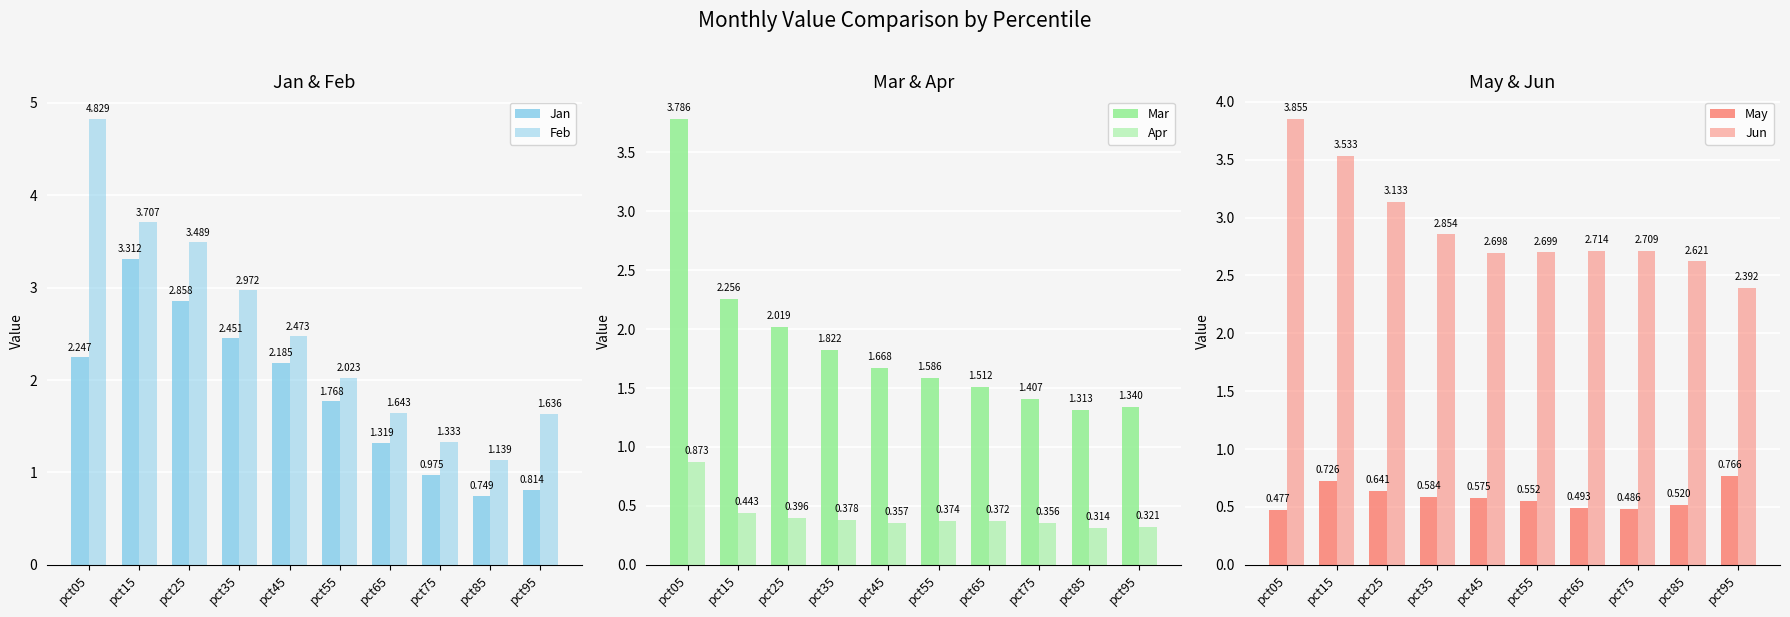

What is the average value of the Jun series?

2.9